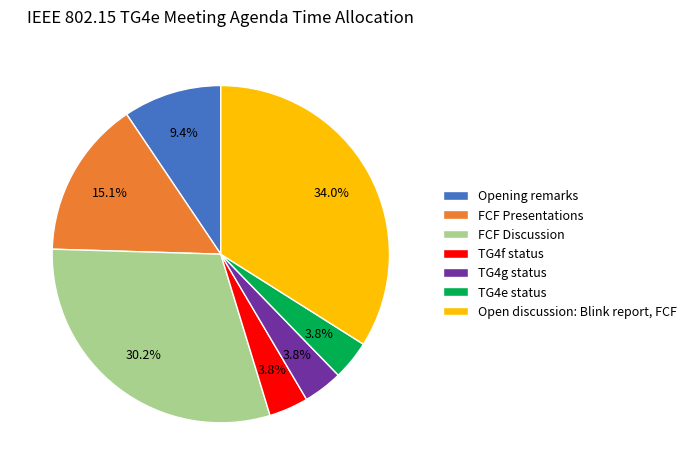

To the nearest percent, what percentage of the pie is Open discussion: Blink report, FCF?

34%